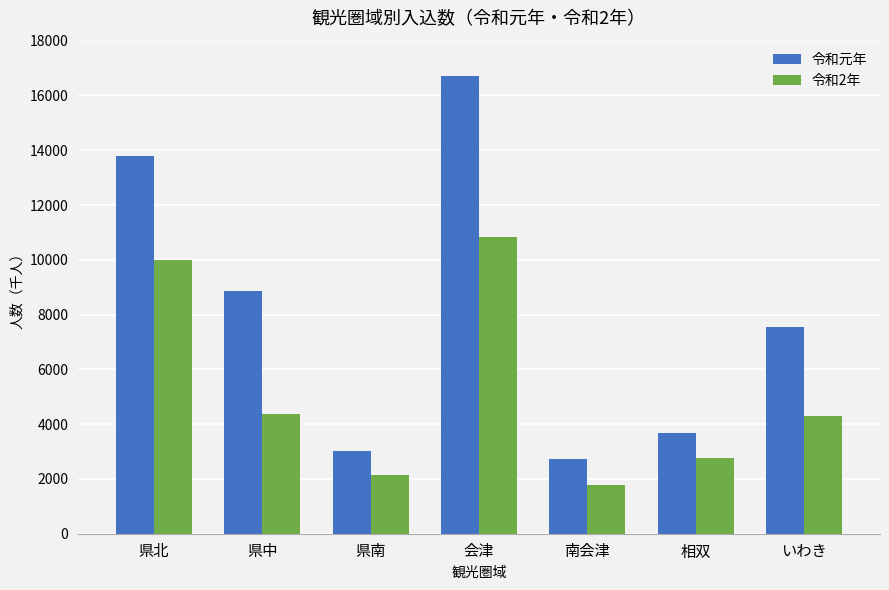

How many groups of bars are there?

7